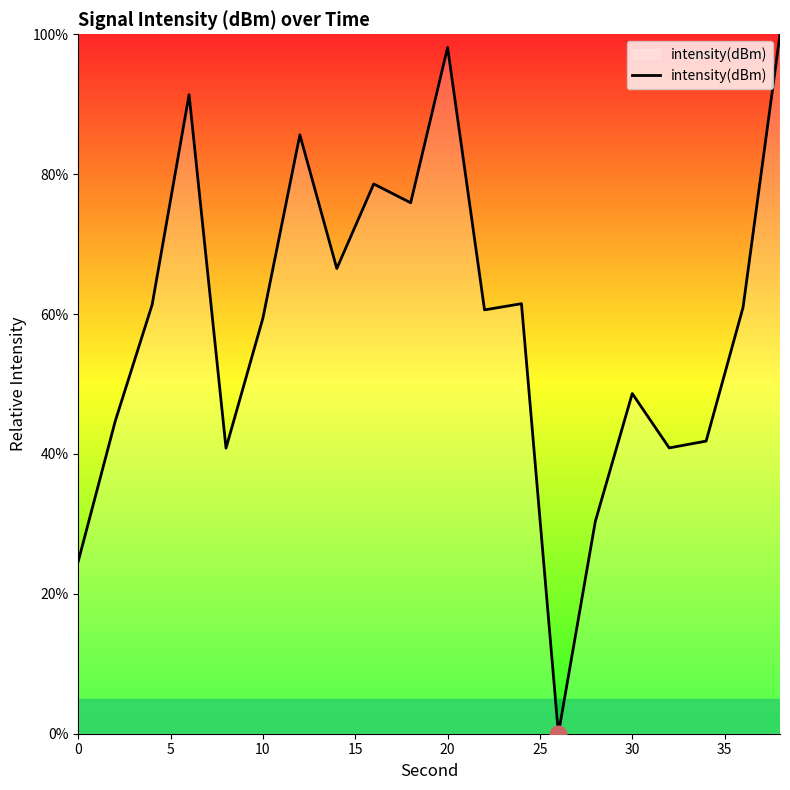

What is the maximum value shown in the chart?

100.0